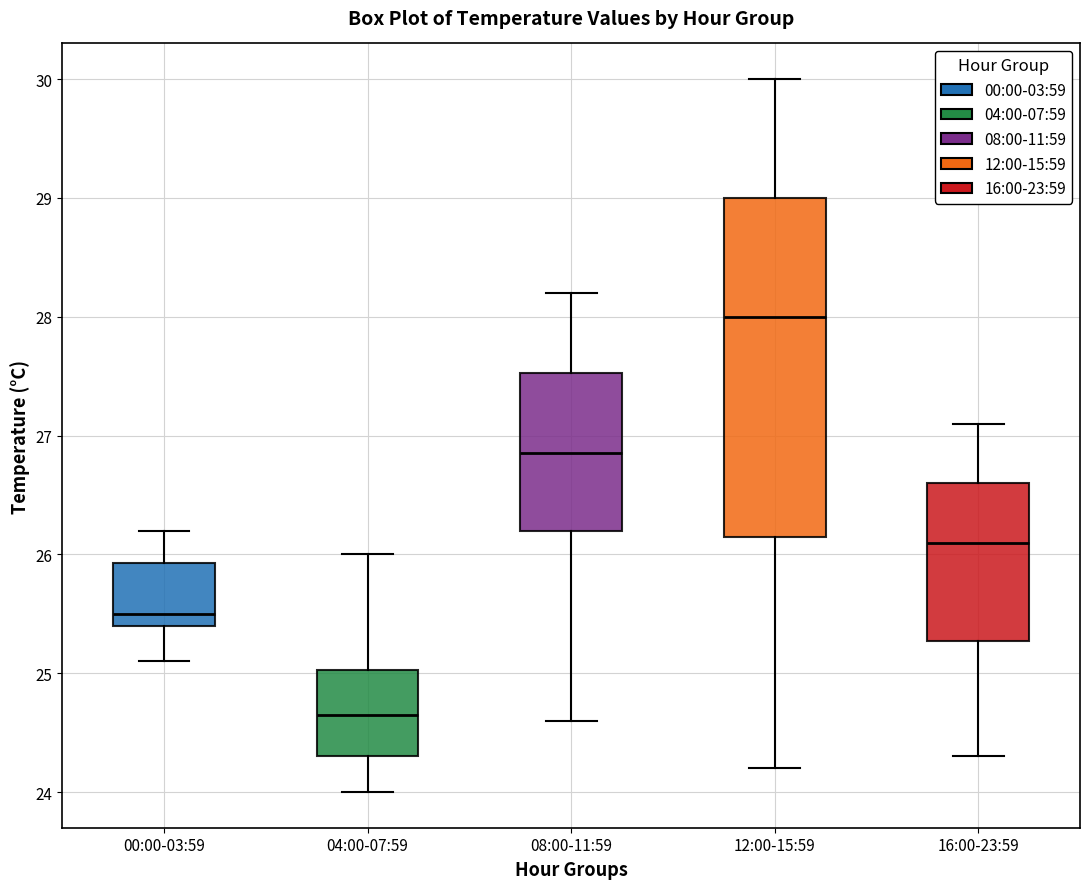

Comparing the boxes themselves (not the whiskers), which one is the tallest?

12:00-15:59